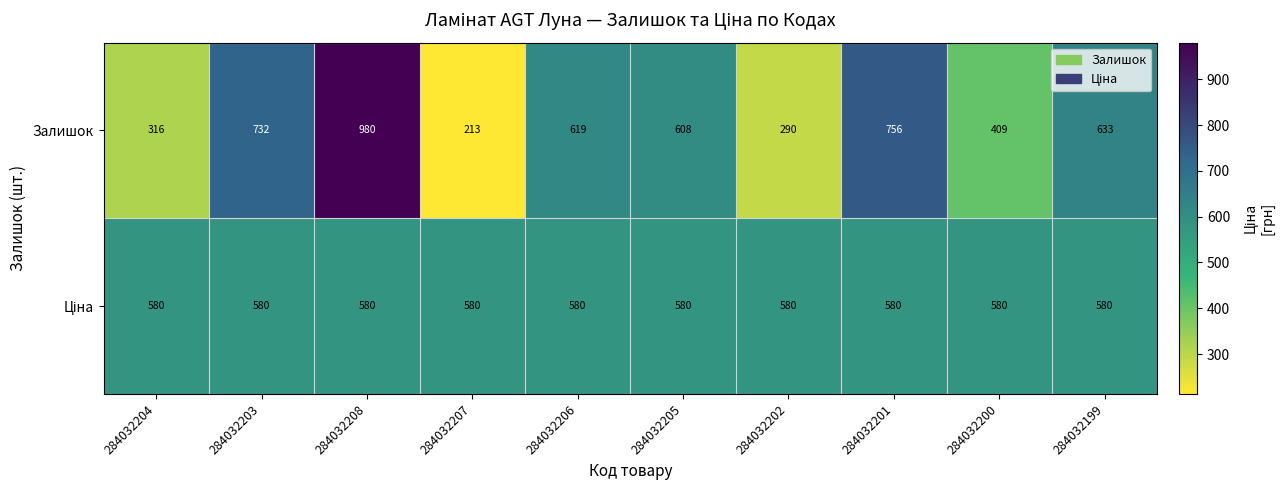

The value of Залишок at 284032202 is 290. True or false?

True